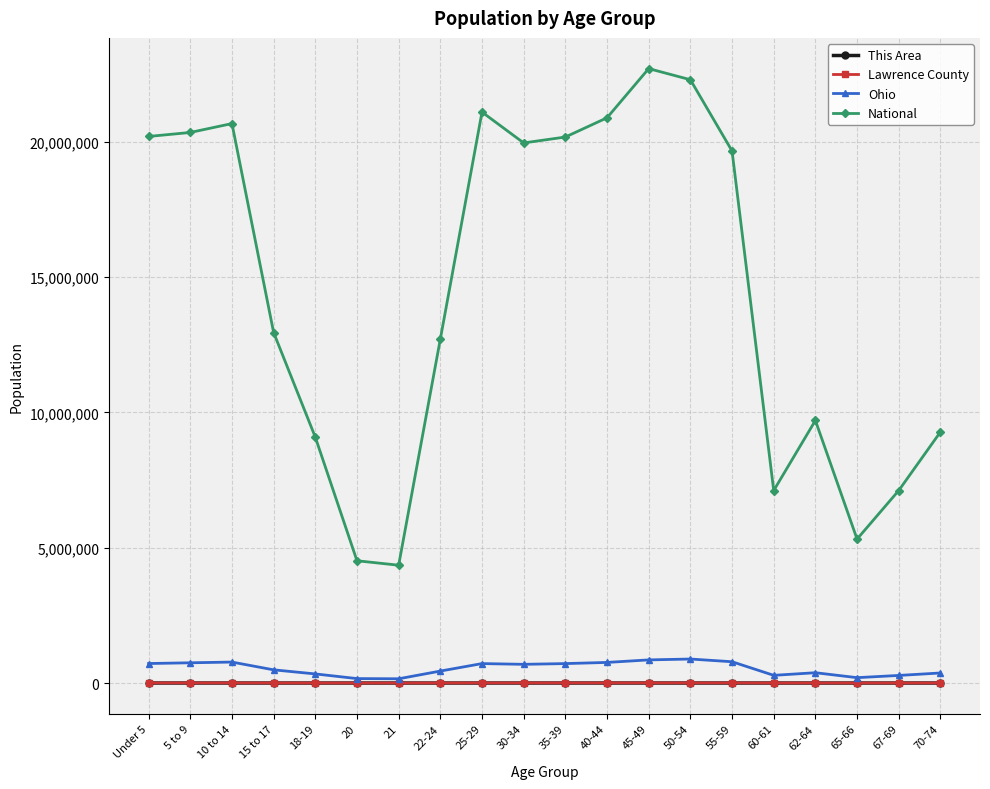

At how many categories does at least one series exceed 8704375?

15